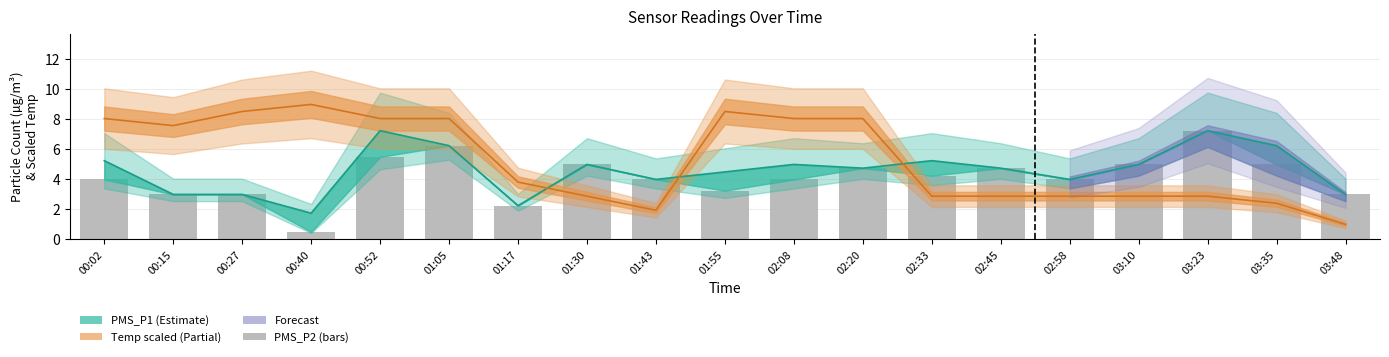

True or false: the data shows 12.0 at 03:23.

False